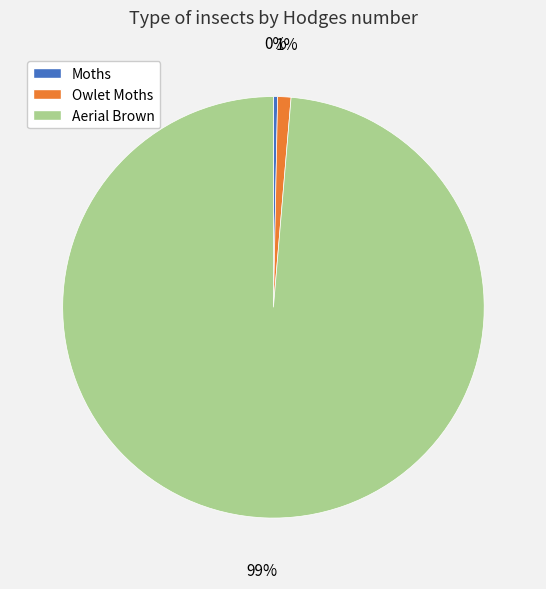

Is there a majority slice in this chart?

Yes